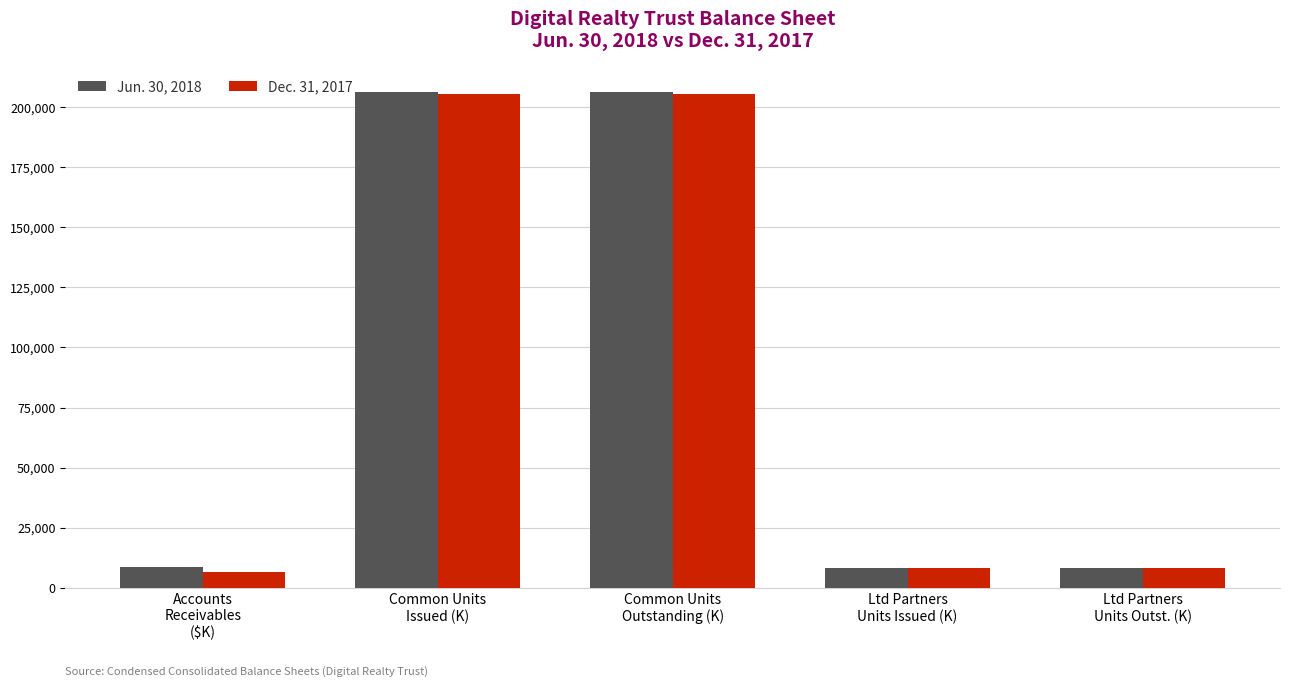

What is the sum of all Dec. 31, 2017 values?

434655.8